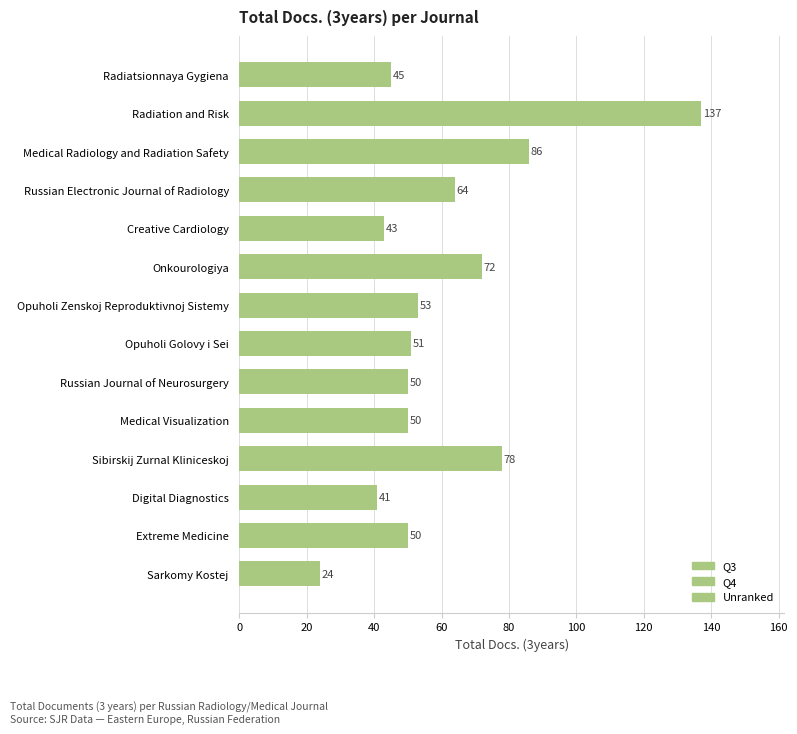

Between Onkourologiya and Radiation and Risk, which is larger?

Radiation and Risk